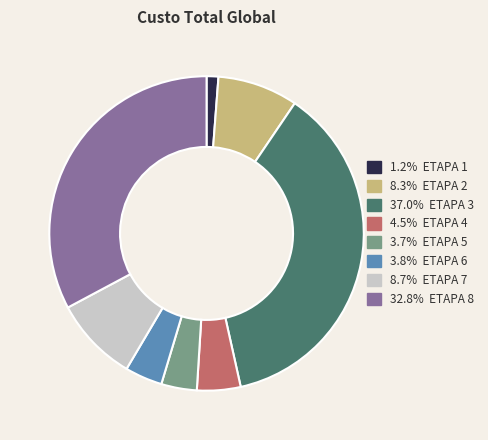

Is there any slice that represents more than half of the pie?

No